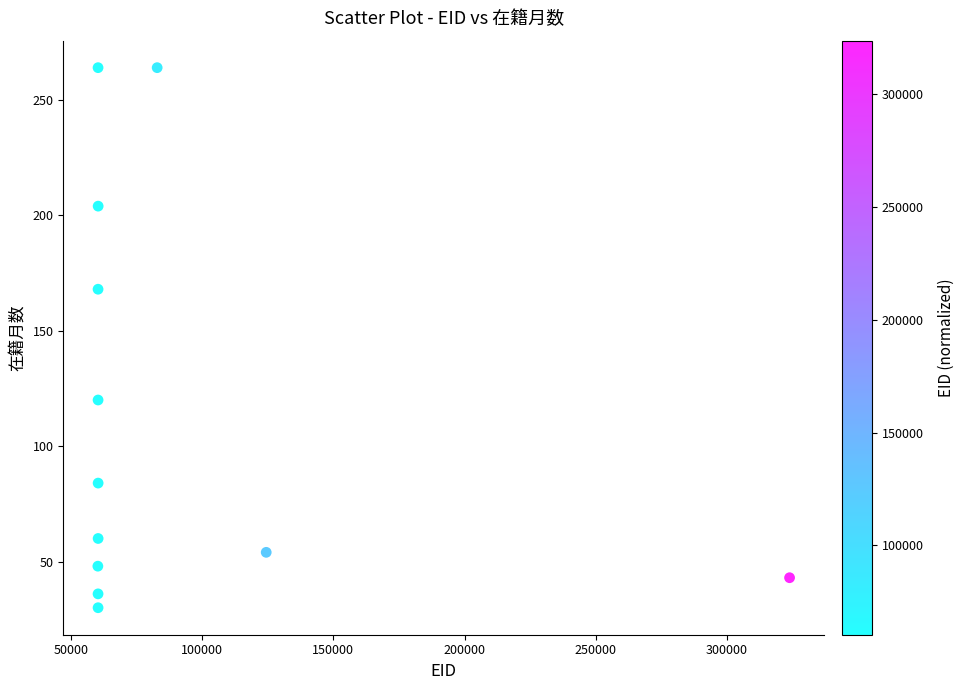

What Y value in the scatter plot is closest to 147?

168